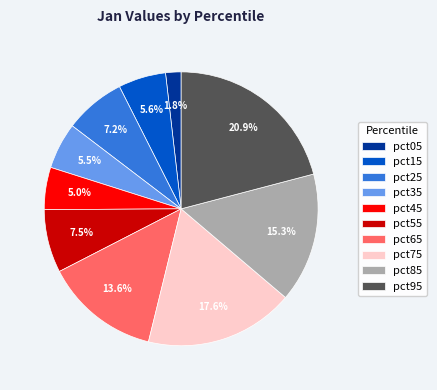

Which slice is the smallest?

pct05